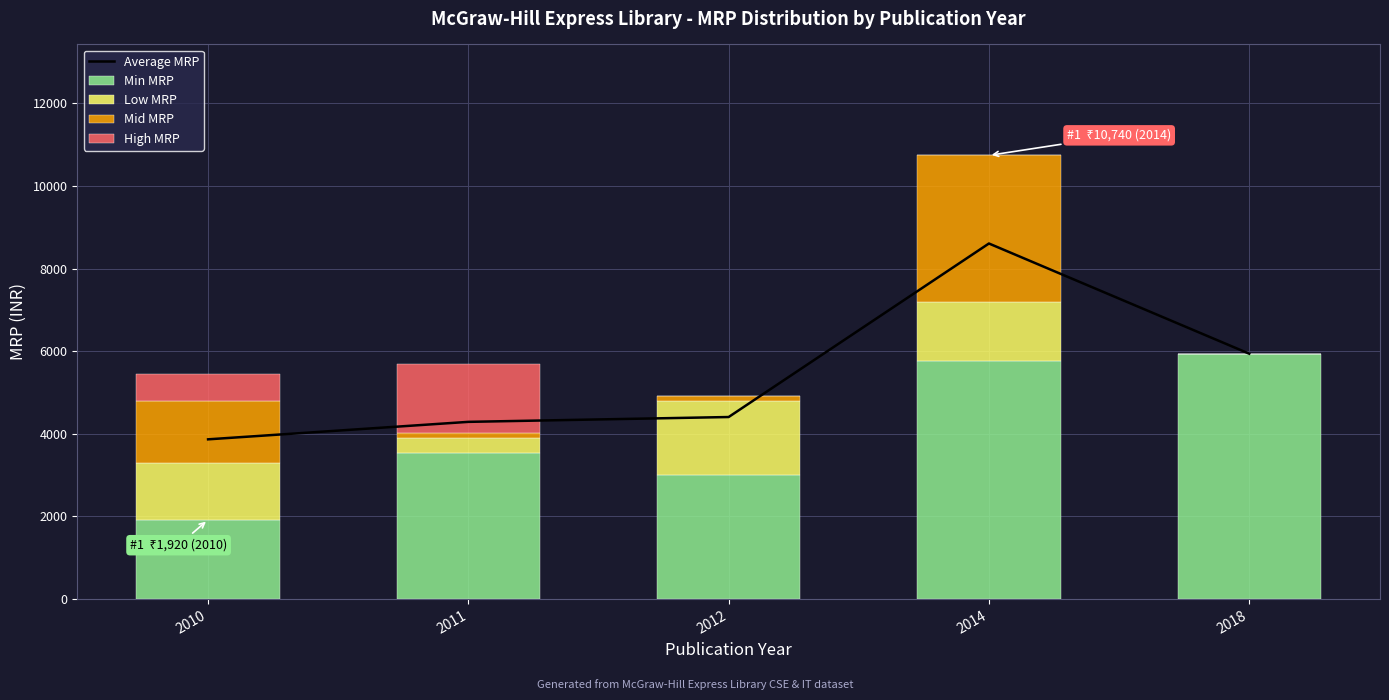

True or false: Mid MRP has a value of 120 at 2011.

True